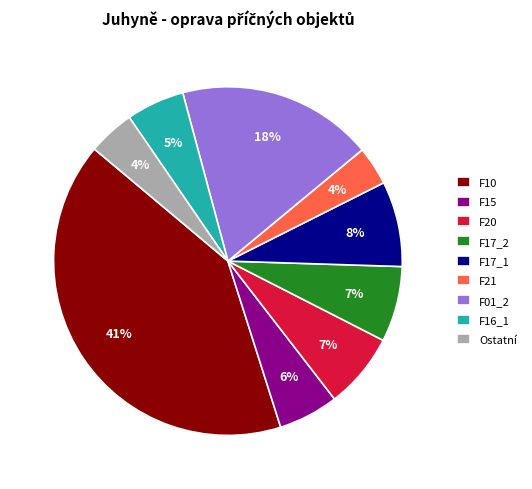

To the nearest percent, what percentage of the pie is F10?

41%